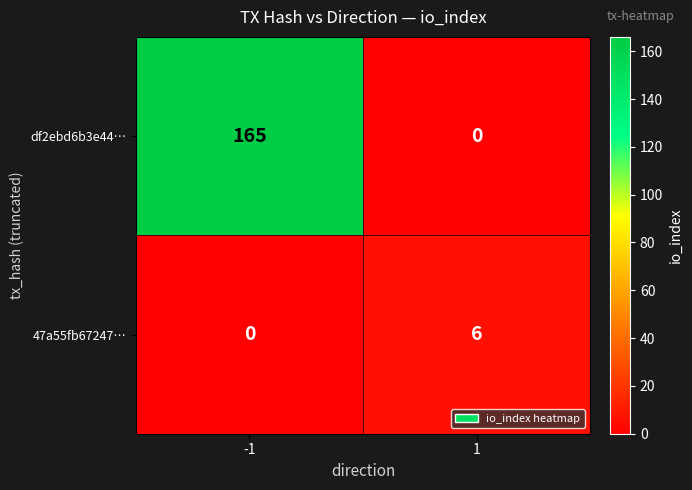

What is the greatest value displayed?

165